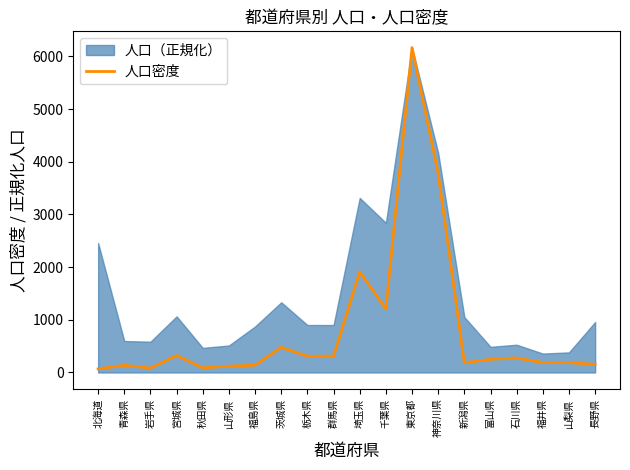

How many values are below 251?

10